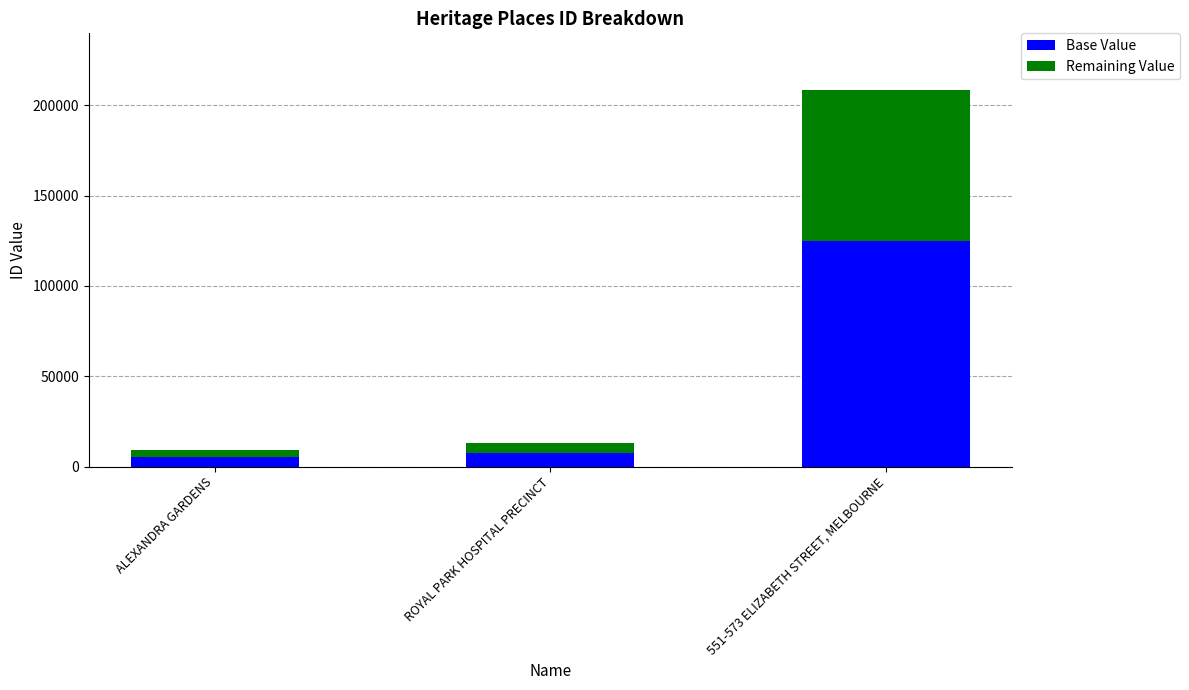

Are the bars grouped side by side (vs. stacked)?

No